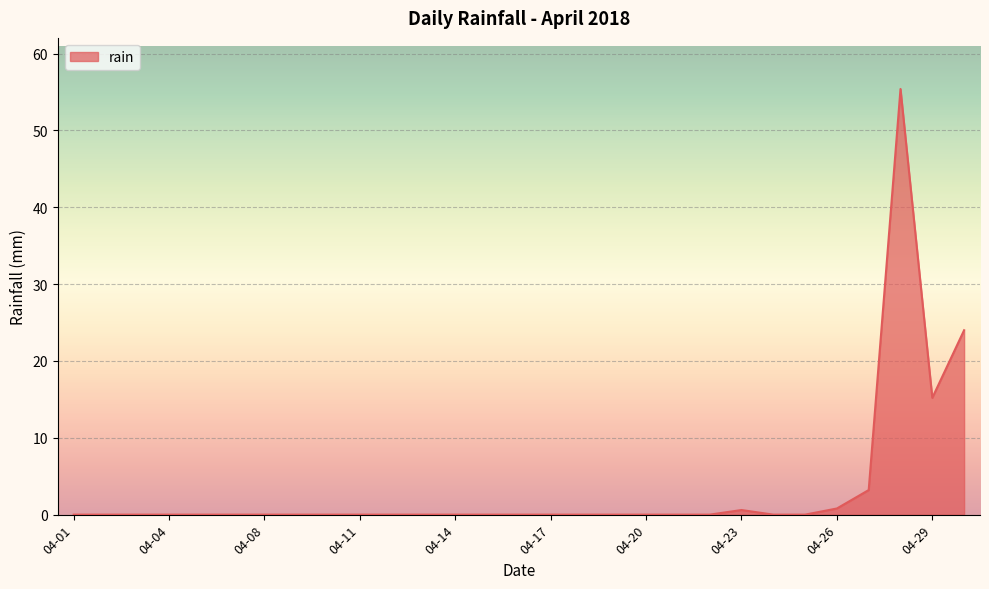

What is the difference between the maximum and minimum values?

55.4